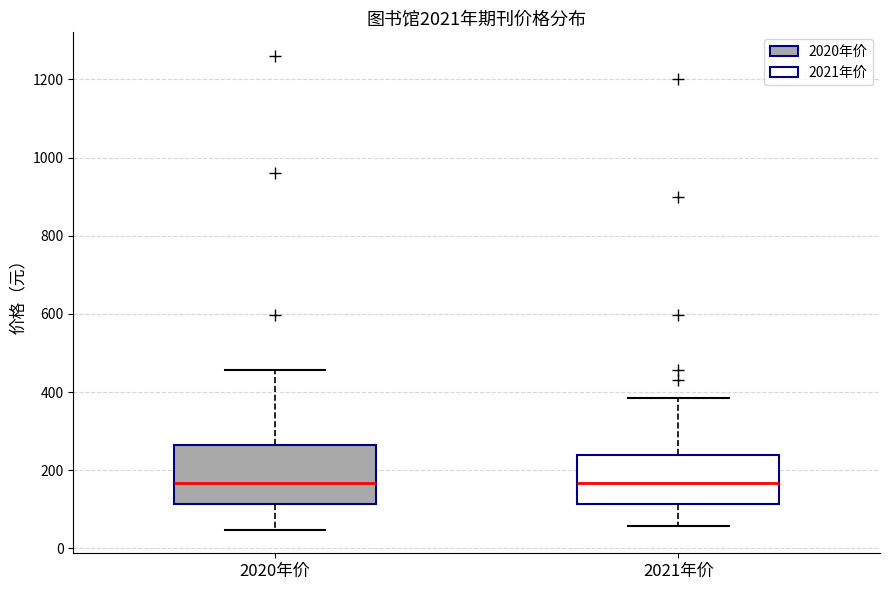

Where does the median line of the box for 2020年价 sit on the y-axis? The values are not printed on the chart, so give them approximately, as read against the axis.

160